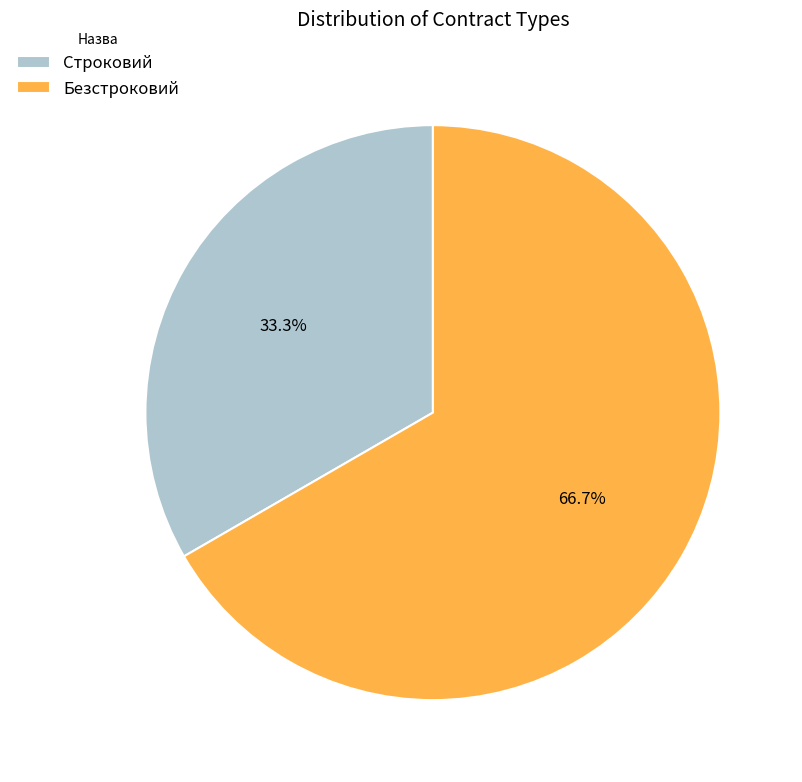

Does any single category account for the majority?

Yes